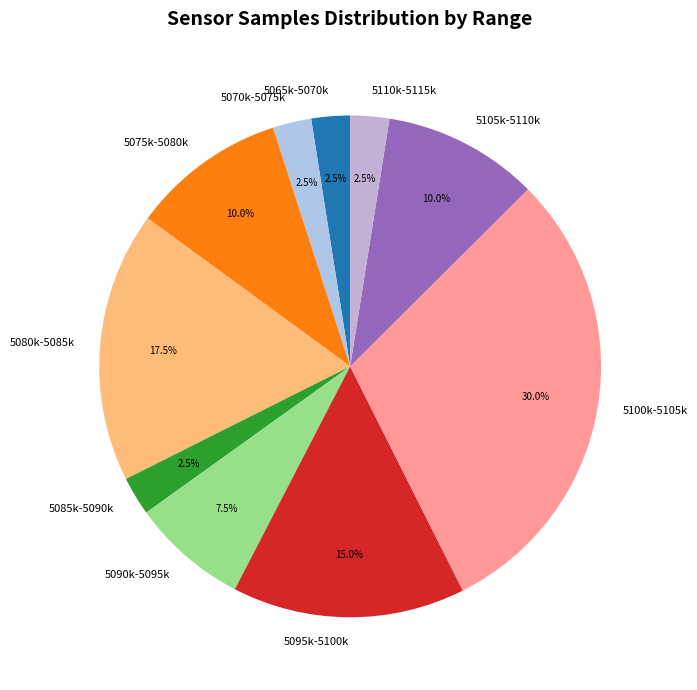

What is the largest slice in the pie chart?

5100k-5105k